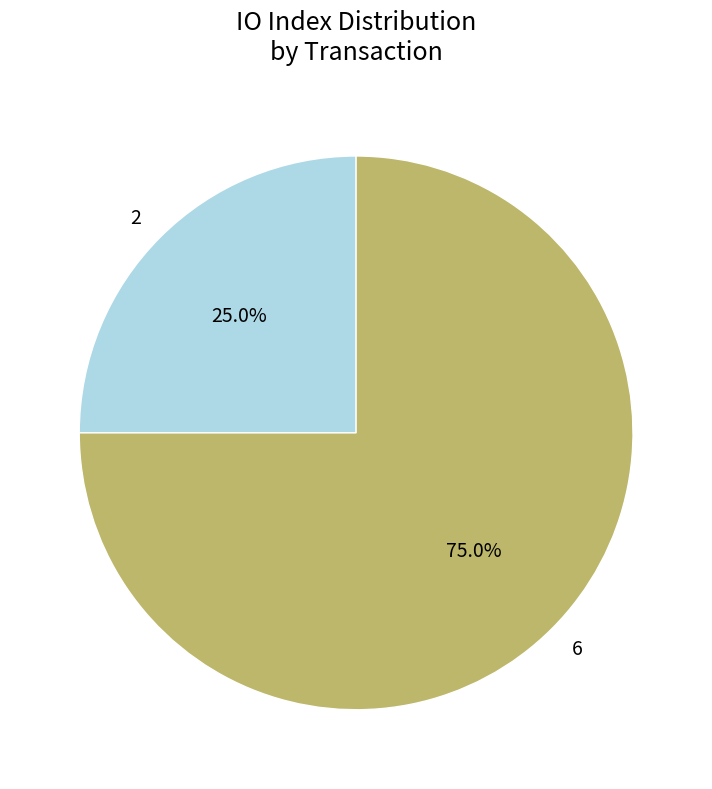

Does any single category account for the majority?

Yes